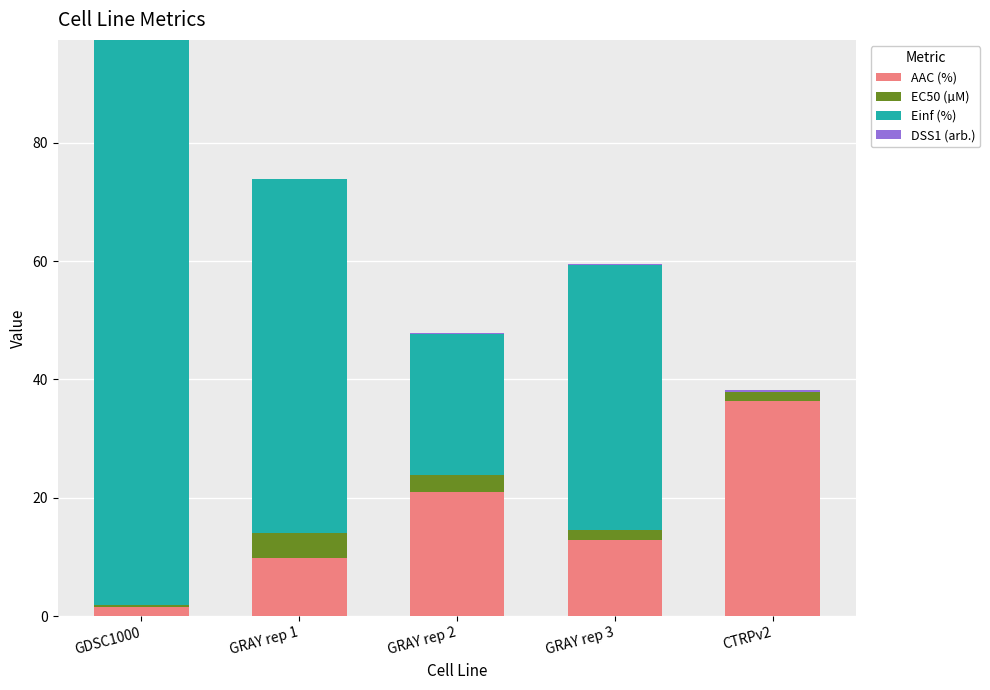

What is the sum of all AAC (%) values?

81.4